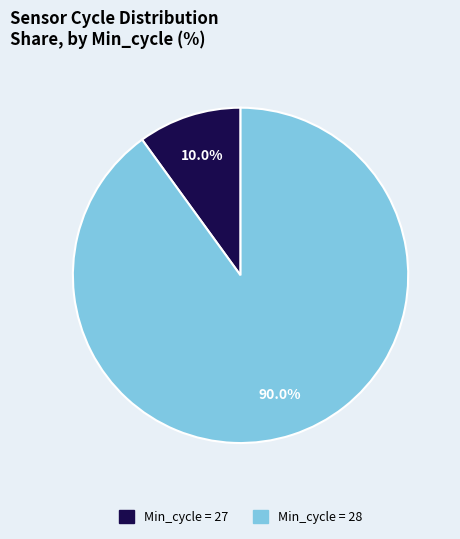

Is there any slice that represents more than half of the pie?

Yes